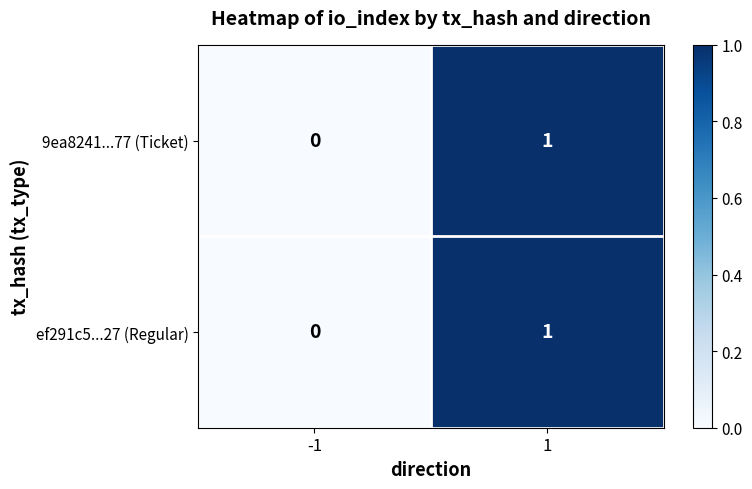

Is the value of 9ea8241...77 (Ticket) at -1 greater than the value of ef291c5...27 (Regular) at 1?

No